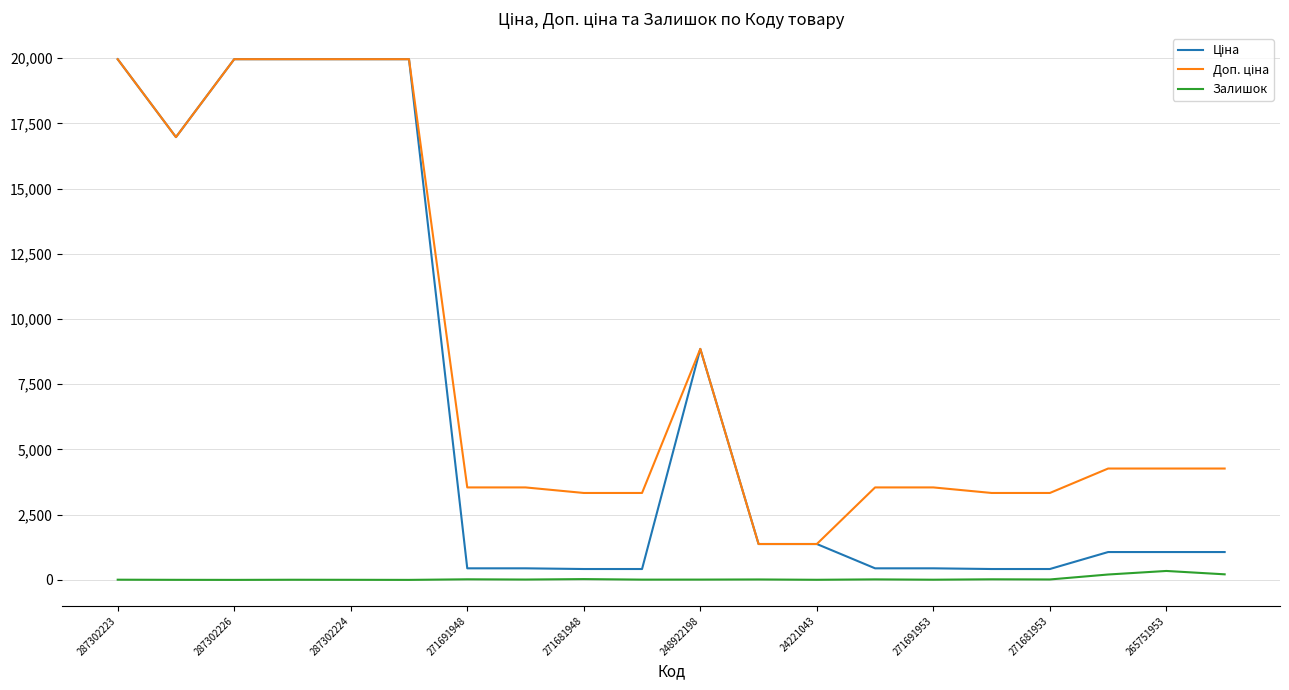

What is the greatest value displayed?

19964.2